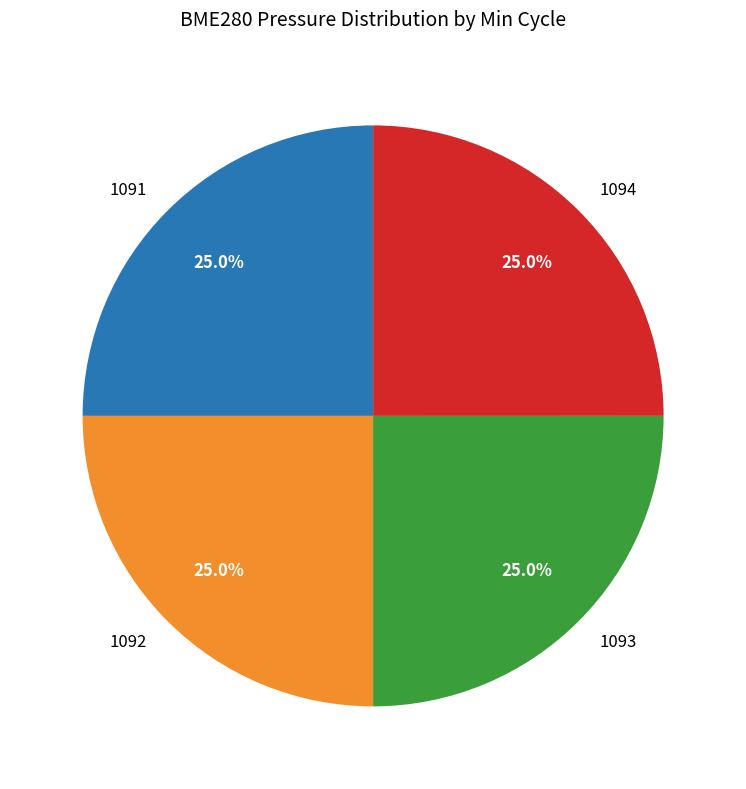

How many segments does this pie chart have?

4